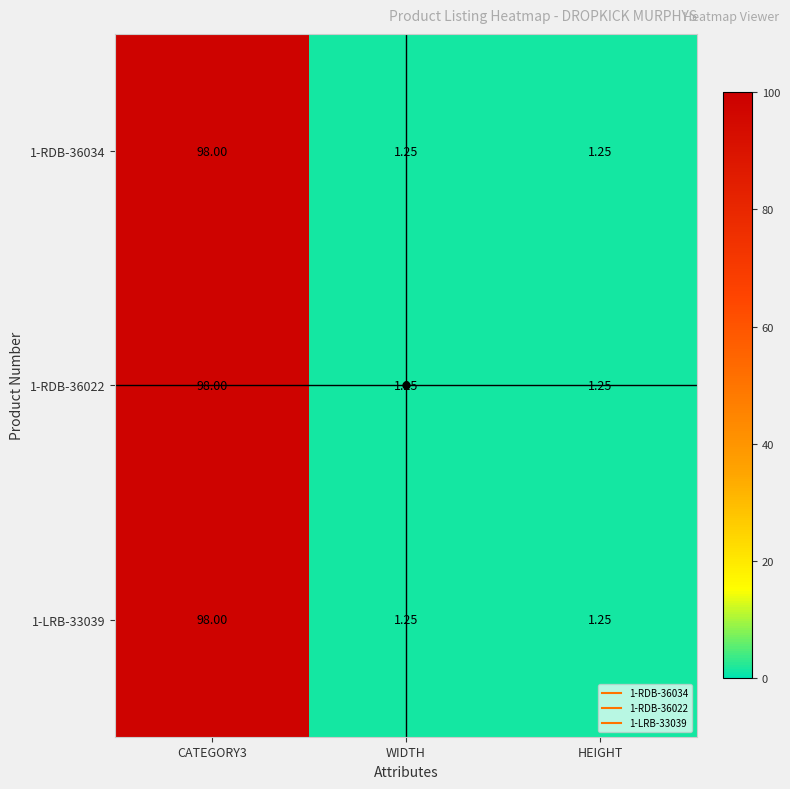

Is the value of 1-RDB-36022 at CATEGORY3 greater than the value of 1-RDB-36034 at WIDTH?

Yes